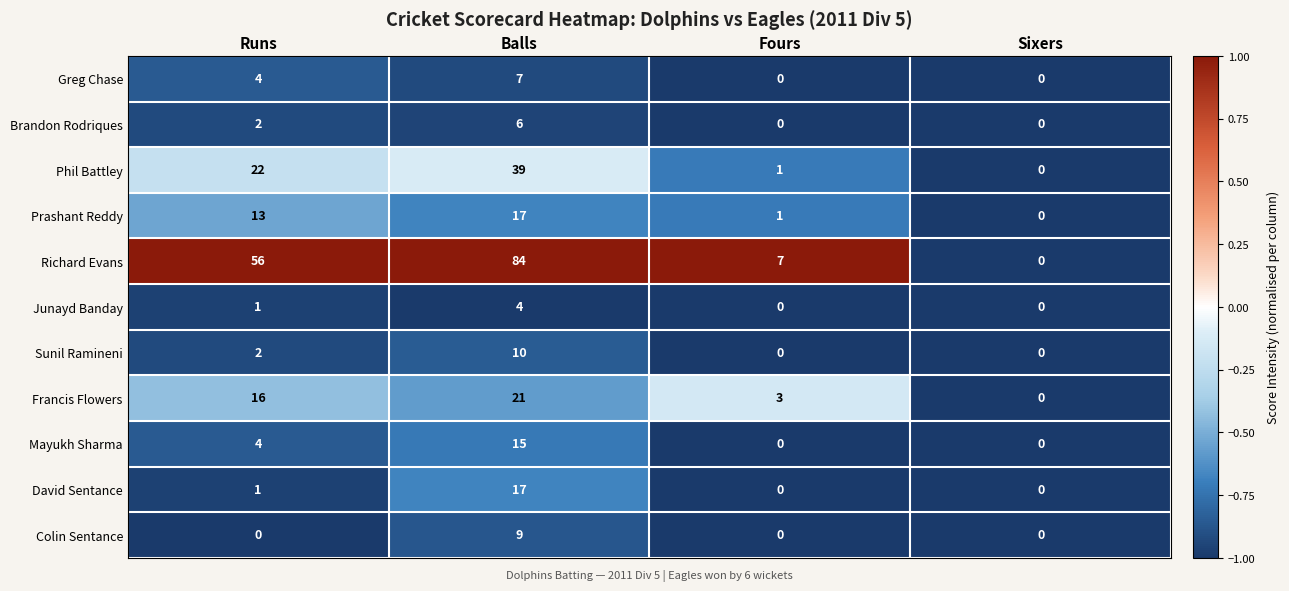

What is the sum of all David Sentance values?

18